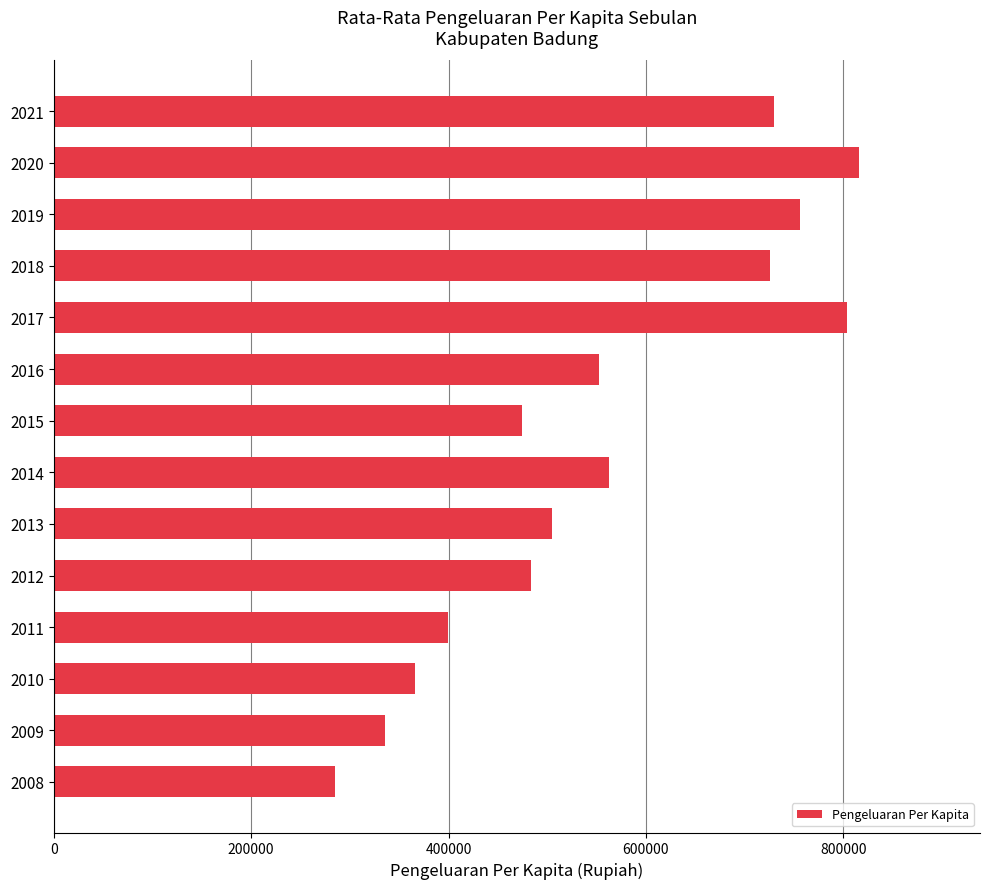

What is the average value?

556835